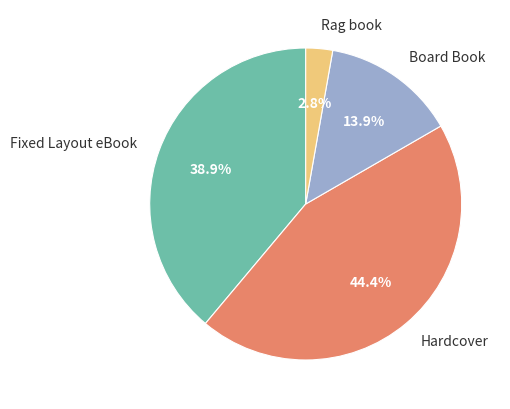

What percentage is the Hardcover slice, to the nearest percent?

44%